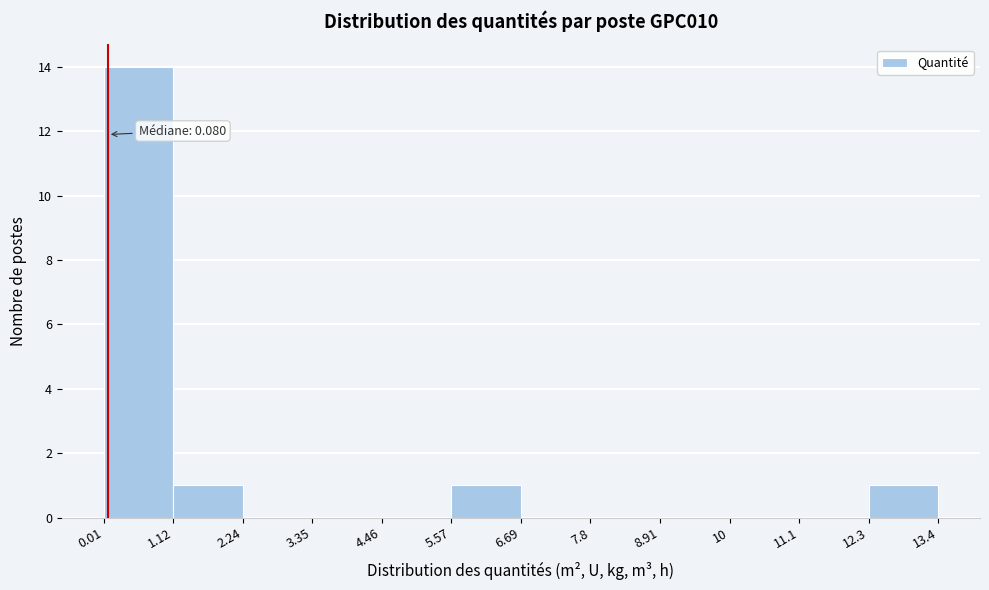

Which range on the x-axis has the tallest bar?

0.01 to 1.12